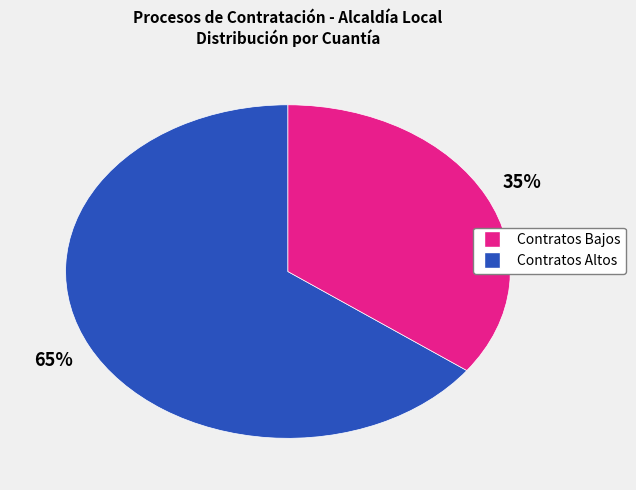

To the nearest percent, what is the average slice percentage?

50%